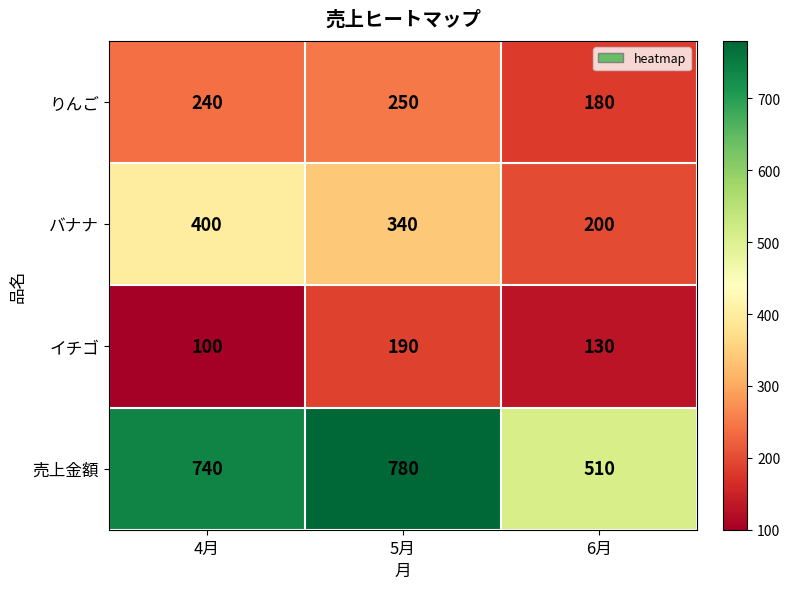

Reading left to right, list all the values displayed in this chart.

りんご: 240	250	180
バナナ: 400	340	200
イチゴ: 100	190	130
売上金額: 740	780	510